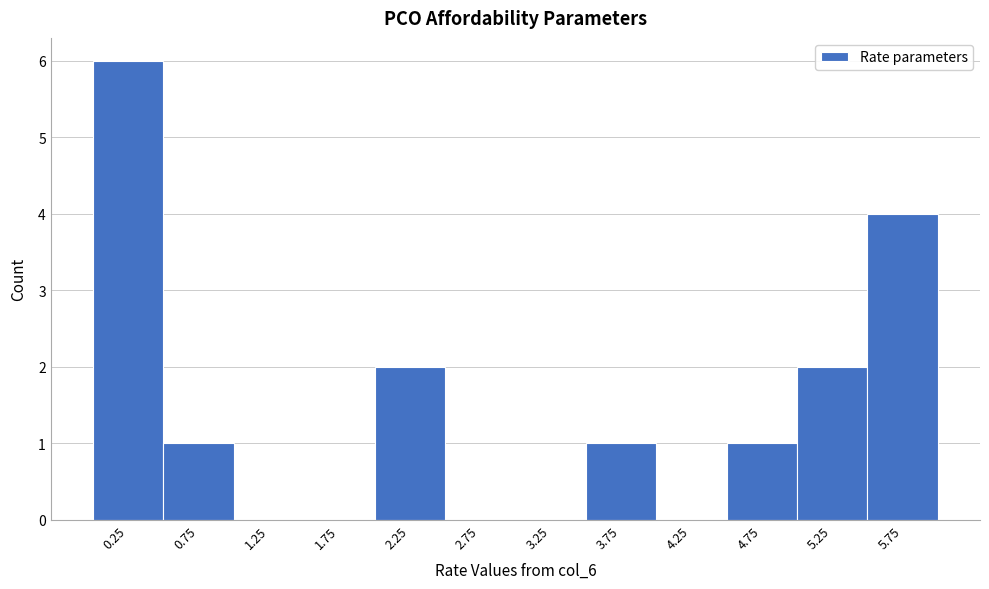

Over which range of the x-axis is the bar tallest?

0.0 to 0.5